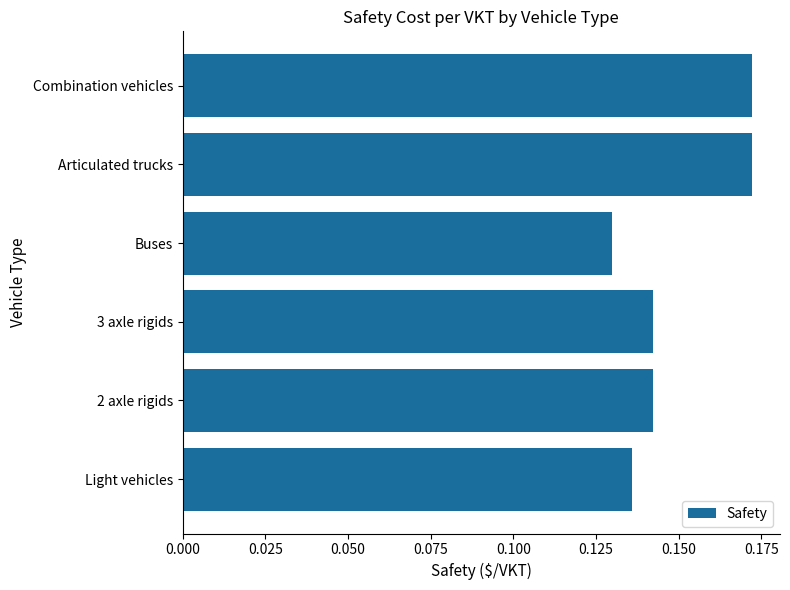

What is the sum of all values?

0.9